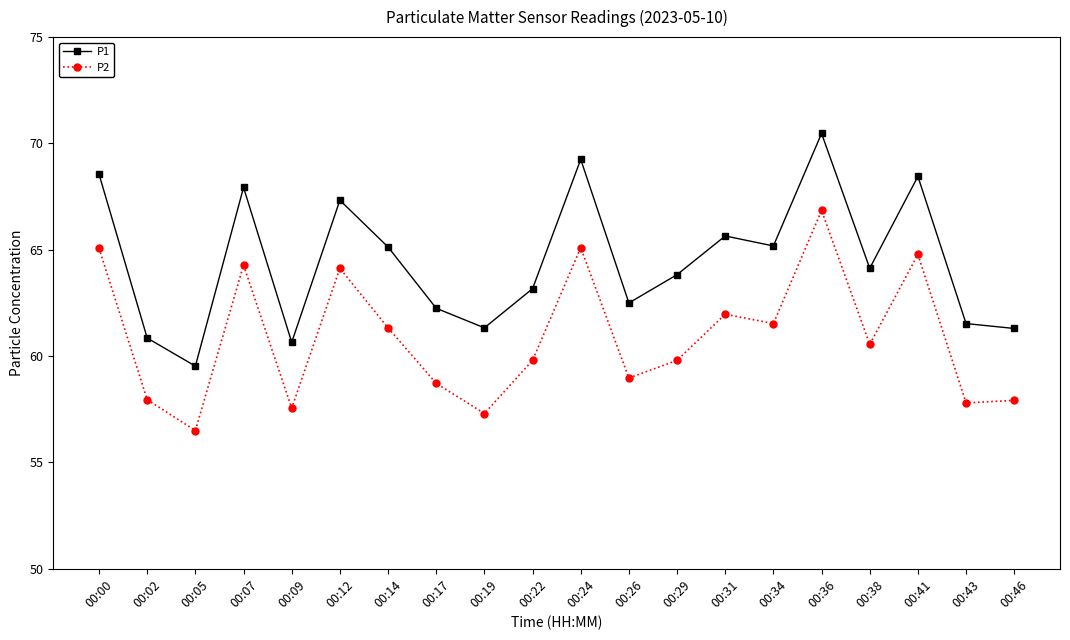

What is the value of the P1 point at the 9th from the left?

61.3